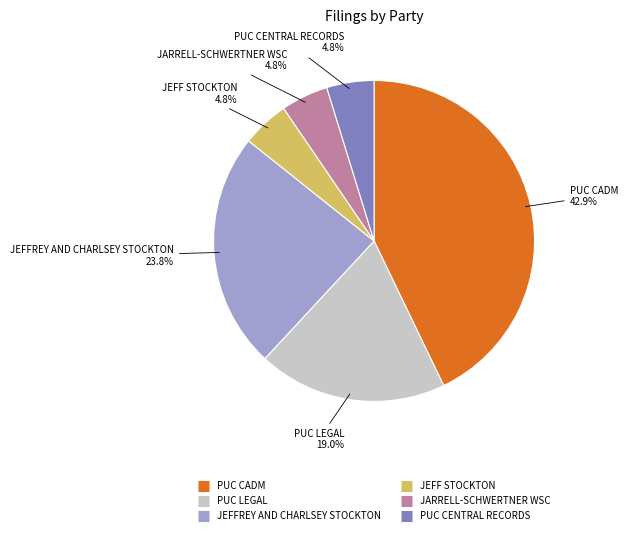

The PUC LEGAL slice represents 4% of the pie. True or false?

False